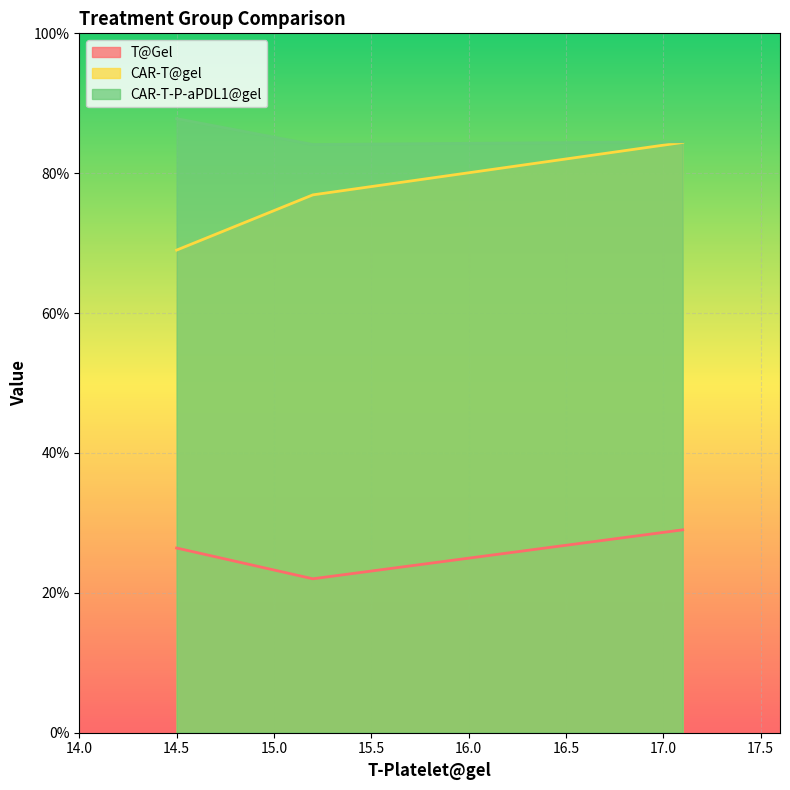

What is the highest value of the T@Gel series?

29.0